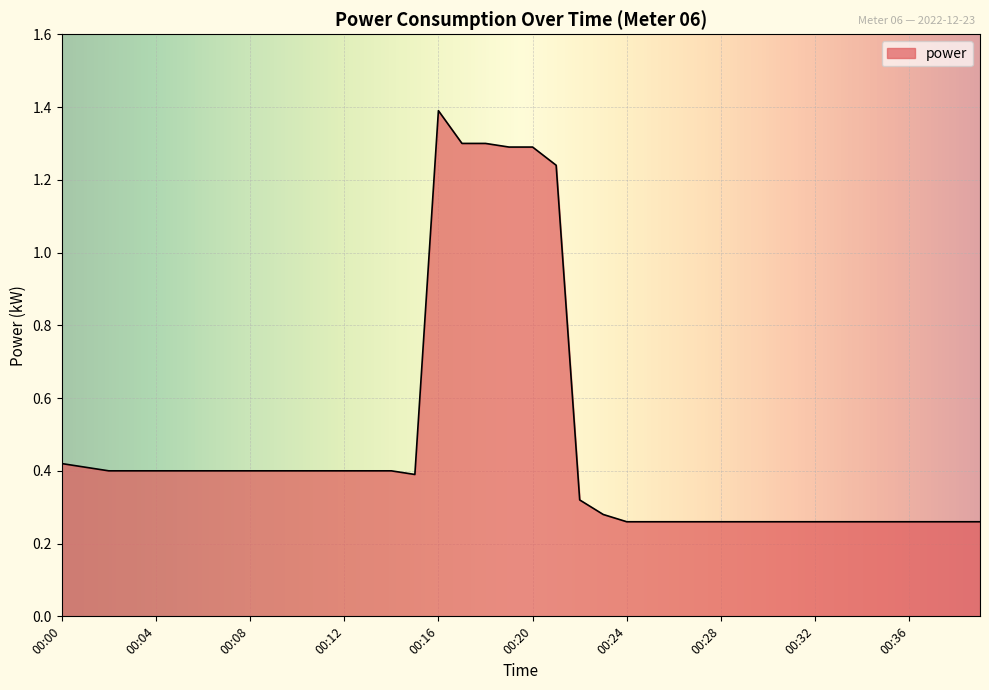

What is the maximum value shown in the chart?

1.4